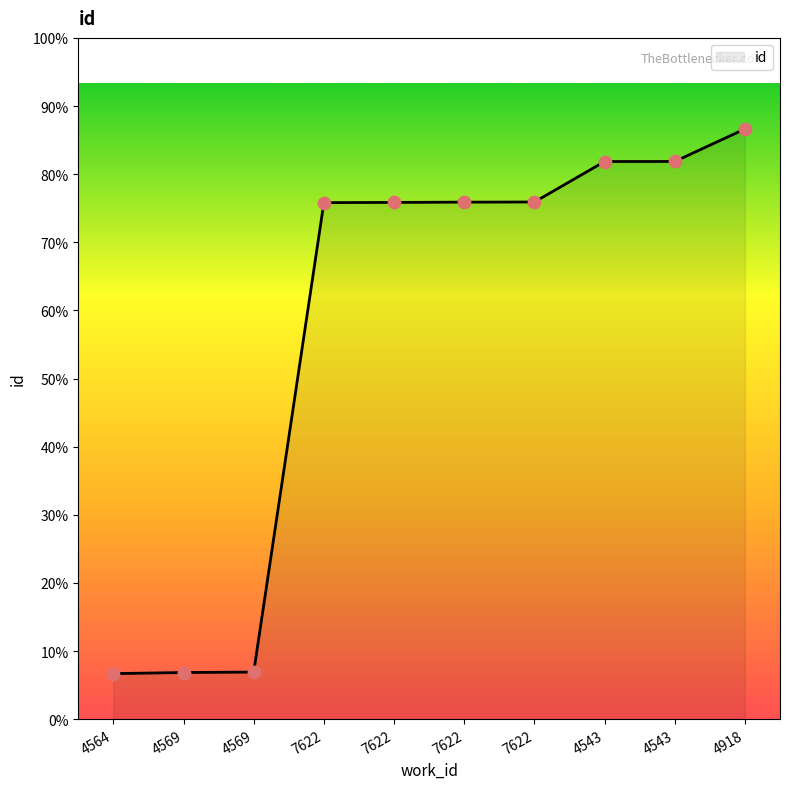

What is the change in value from 7622 to 4543?

+904